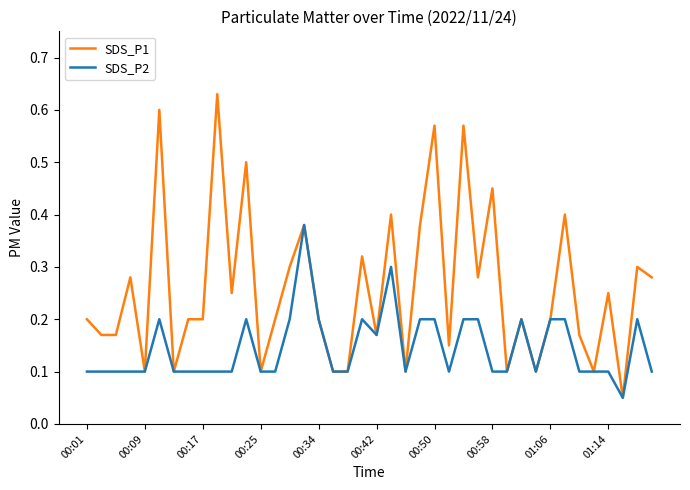

Which series has the largest total across all categories?

SDS_P1